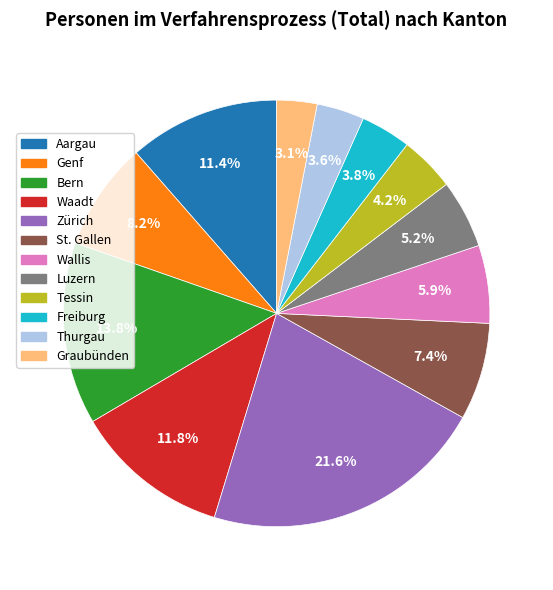

What portion of the pie excludes Zürich?

78.4%